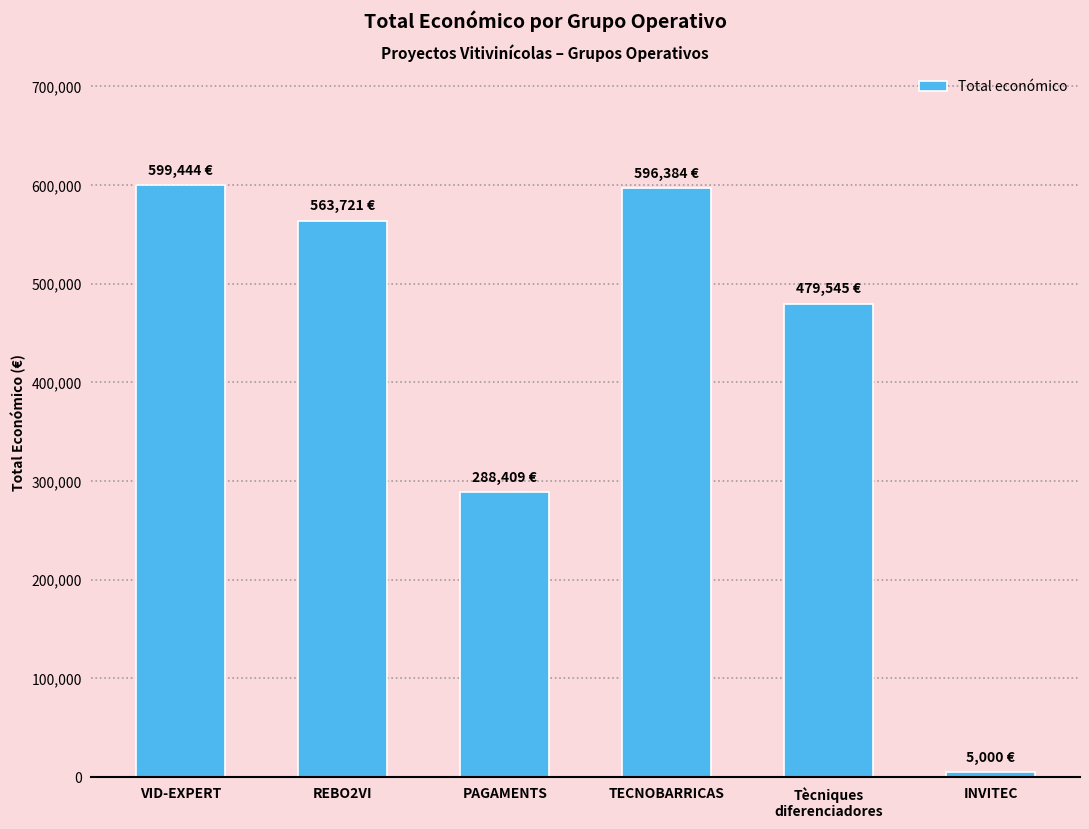

Approximately how many times larger is the value at VID-EXPERT compared to PAGAMENTS?

2.1